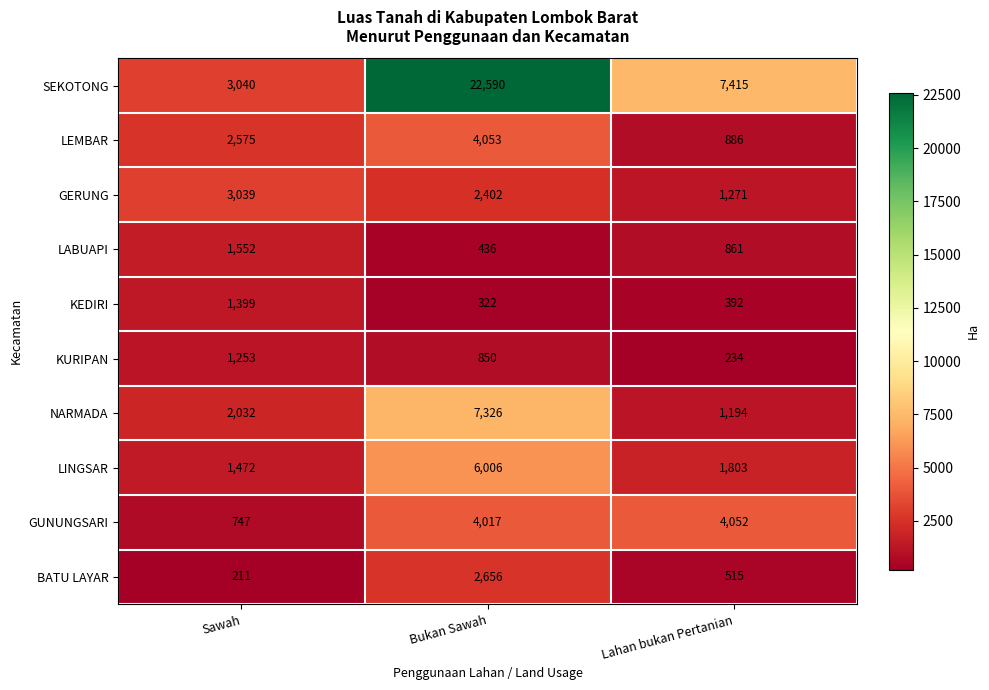

Between Sawah and Bukan Sawah, which series saw the biggest shift?

SEKOTONG